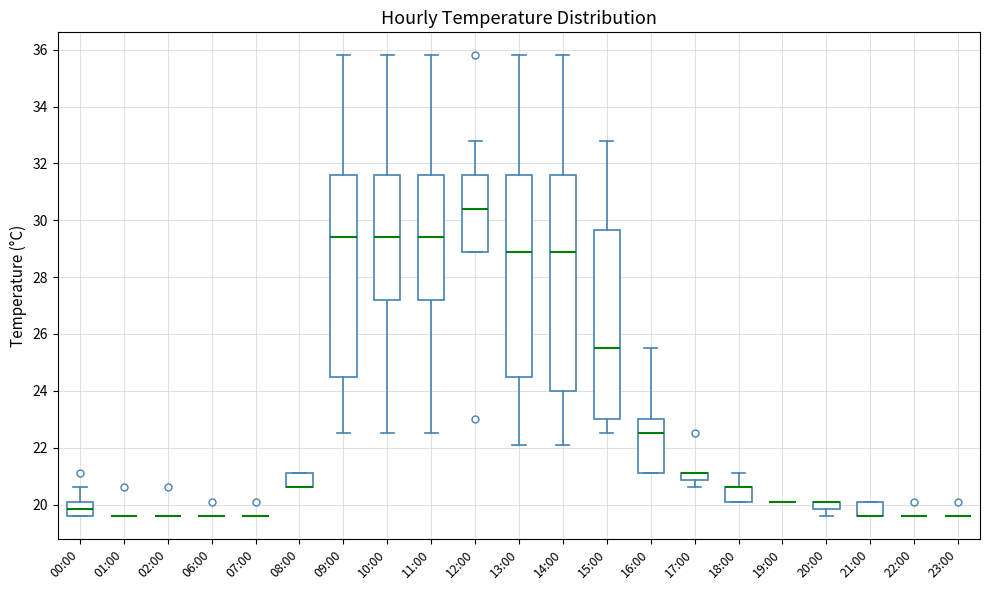

Where is the upper edge of the box for 08:00 on the y-axis? The values are not printed on the chart, so give them approximately, as read against the axis.

21.2